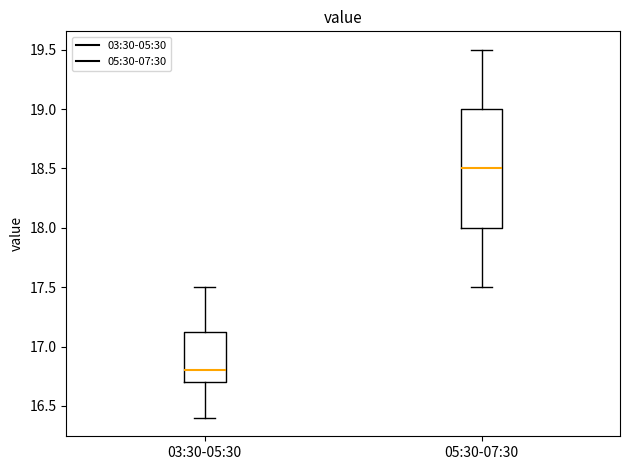

Reading left to right, read every box against the y-axis: the position of its median line, the range the box covers, and the ends of its whiskers. The values are not printed on the chart, so give them approximately, as read against the axis.

03:30-05:30: median 16.80, box 16.70 to 17.15, whiskers 16.40 to 17.50
05:30-07:30: median 18.50, box 18.00 to 19.00, whiskers 17.50 to 19.50